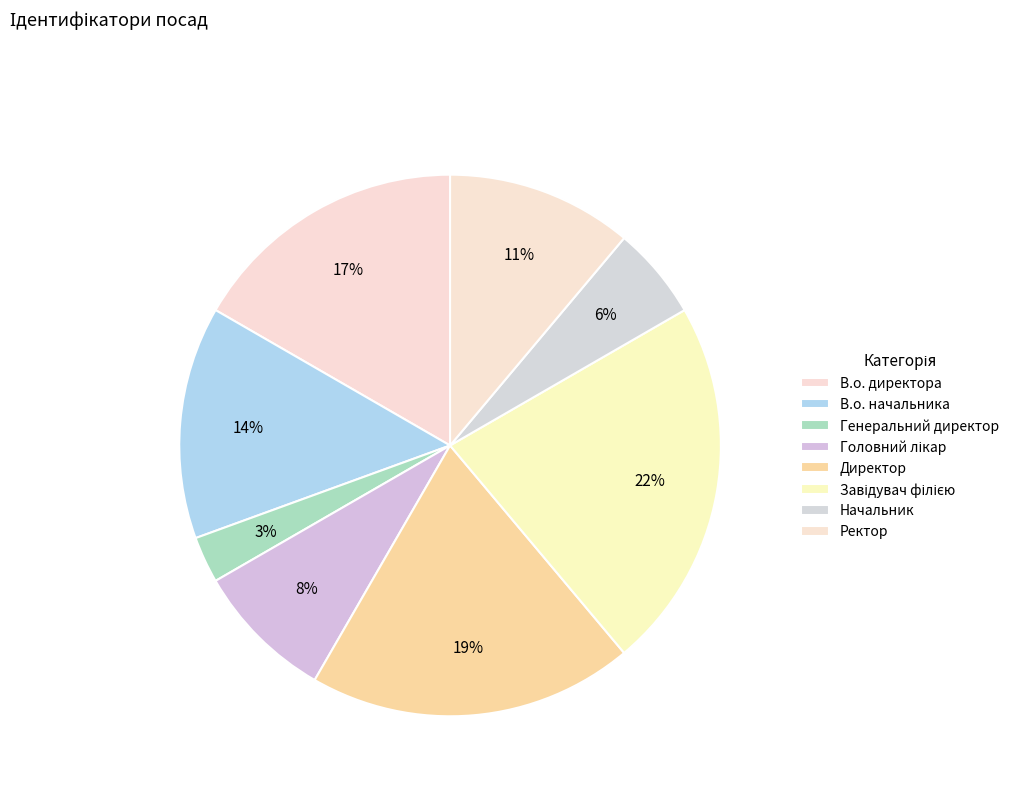

Is Головний лікар the majority of the pie?

No